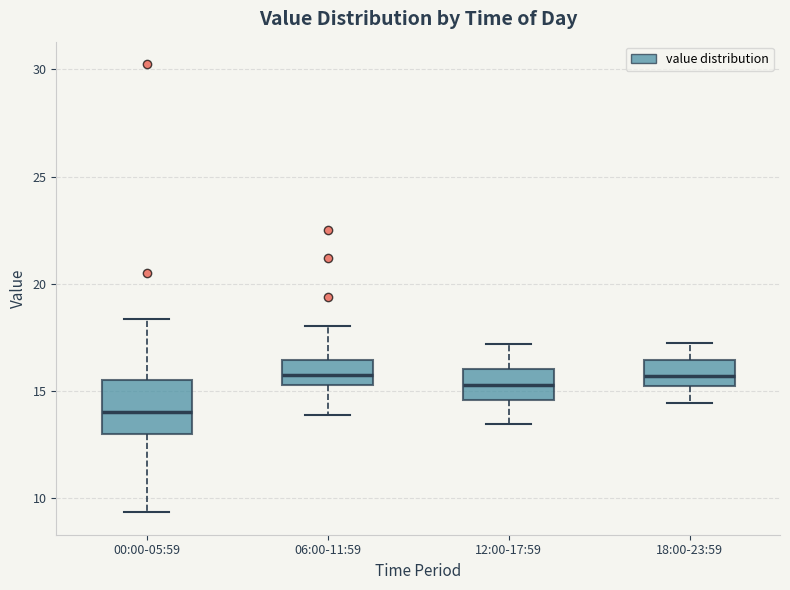

Where is the lower edge of the box for 06:00-11:59 on the y-axis? The values are not printed on the chart, so give them approximately, as read against the axis.

15.5